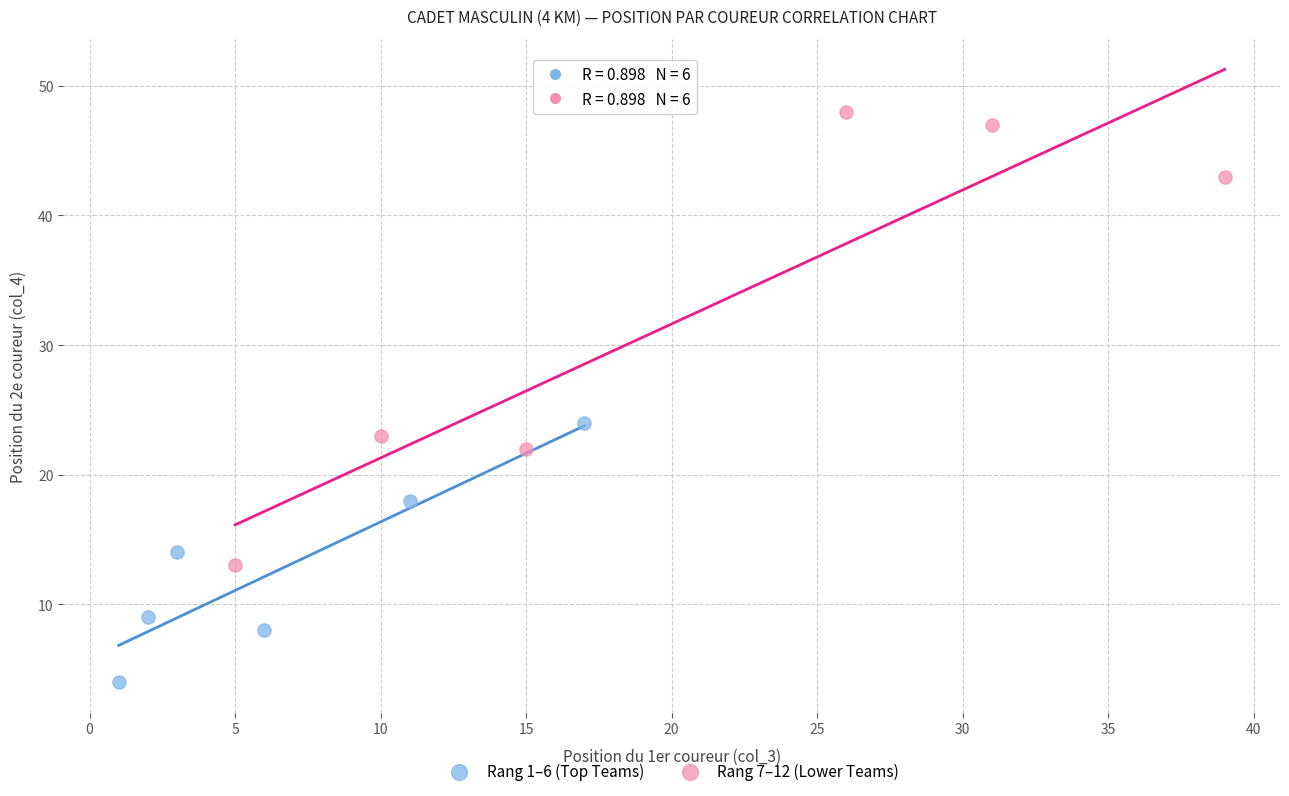

Which series contains the highest Y value?

Rang 7–12 (Lower Teams)